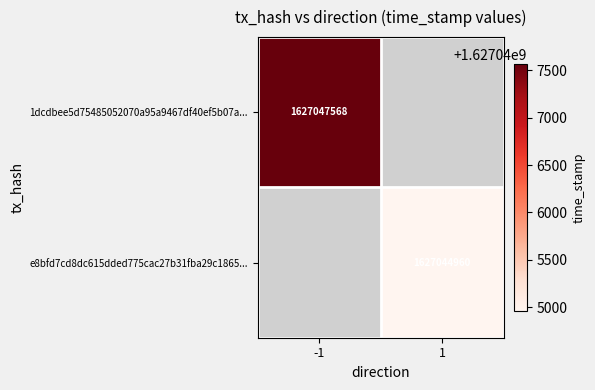

Is the value of e8bfd7cd8dc615dded775cac27b31fba29c1865... at 1 greater than the value of 1dcdbee5d75485052070a95a9467df40ef5b07a... at -1?

No